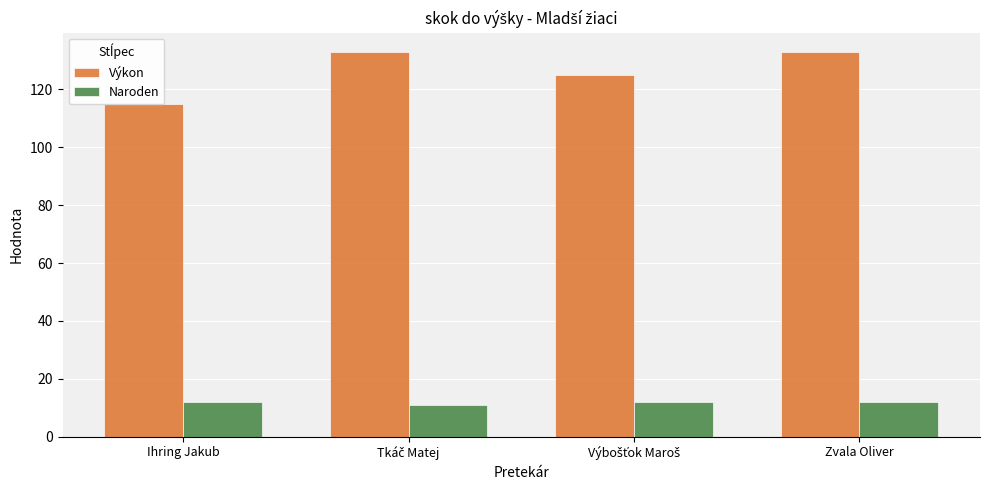

How many bars are there in each group?

2